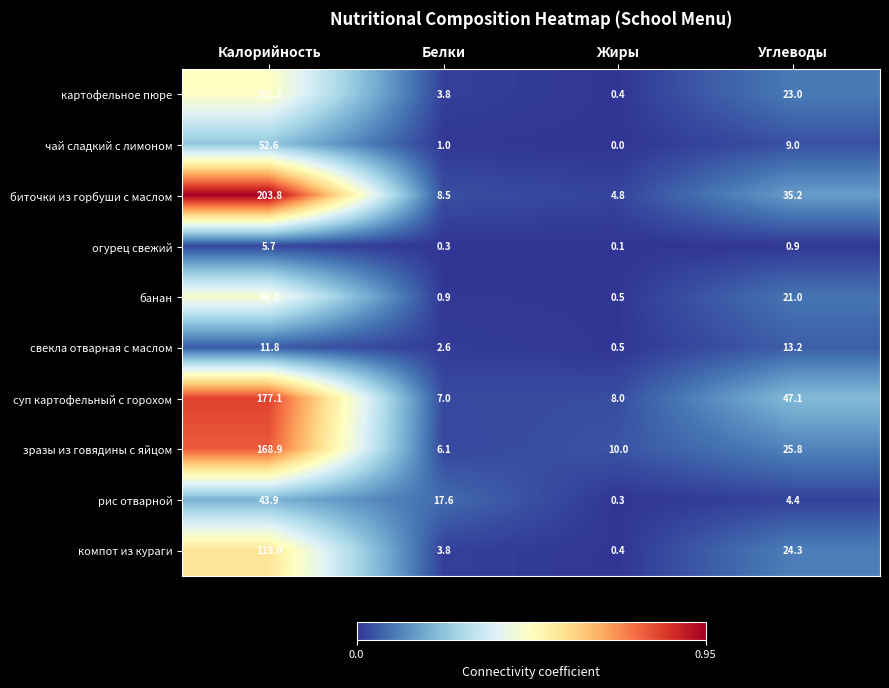

Which series has the largest range (max minus min)?

биточки из горбуши с маслом